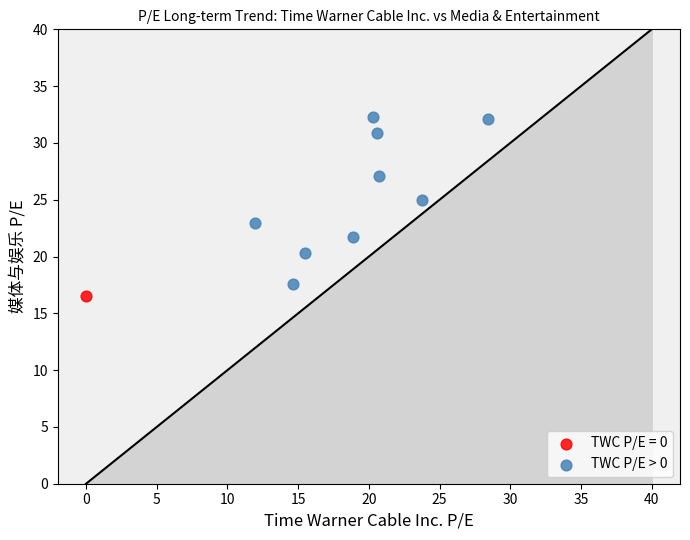

What are all the series names shown in the legend?

TWC P/E = 0, TWC P/E > 0